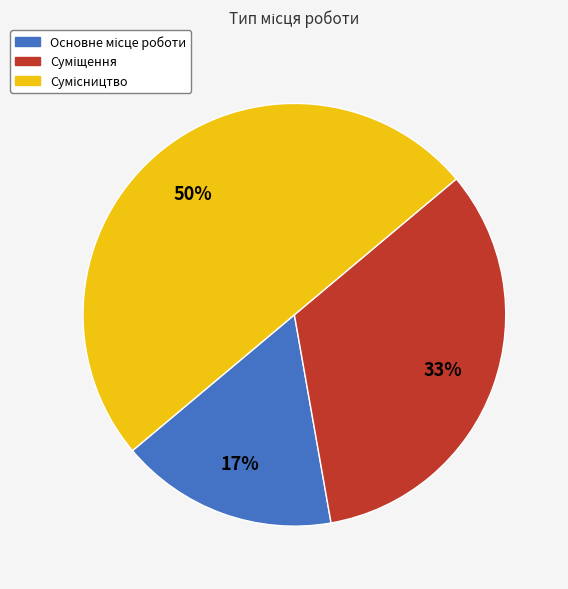

How many segments does this pie chart have?

3